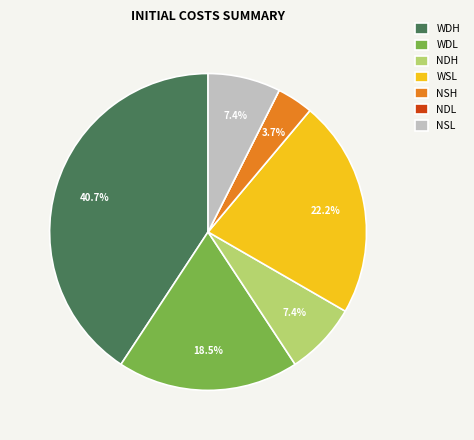

To the nearest percent, what percentage of the pie is WDH?

41%